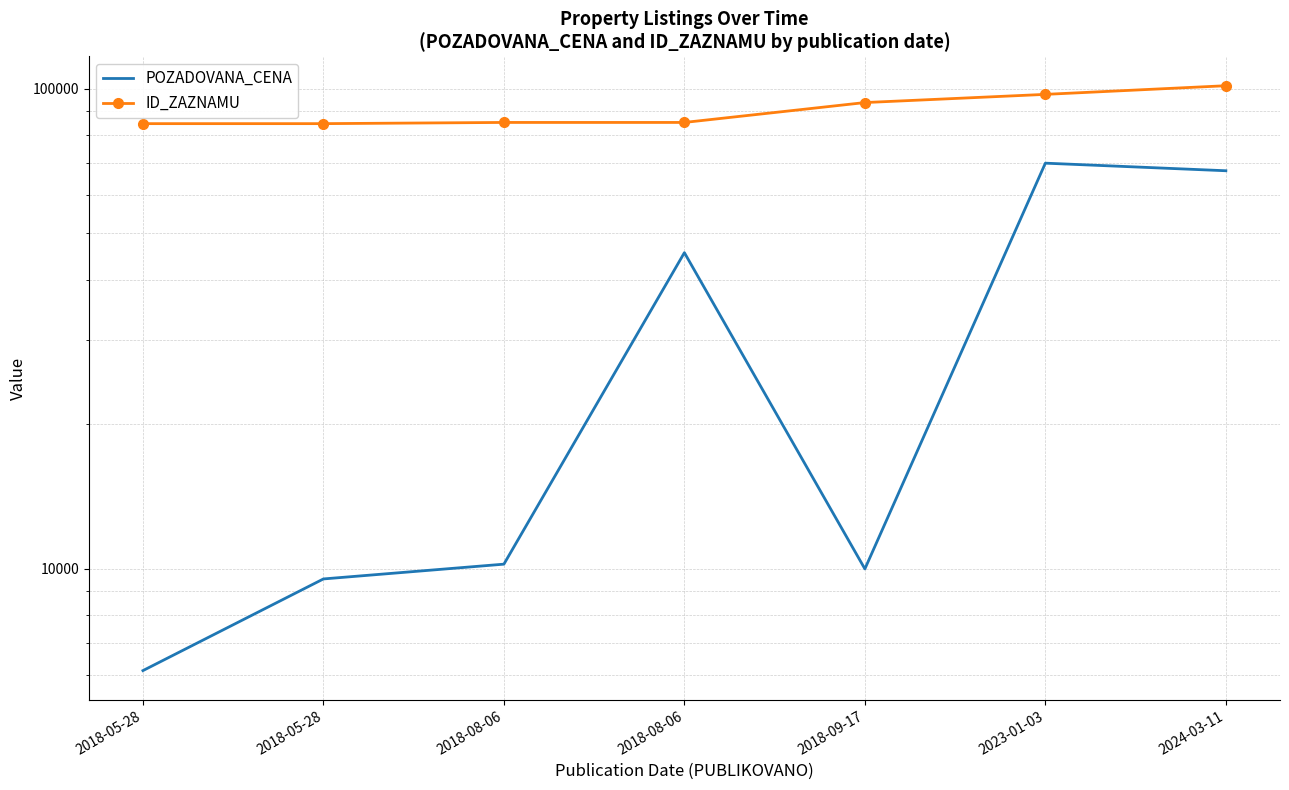

What is the label of the 3rd point from the left?

2018-08-06